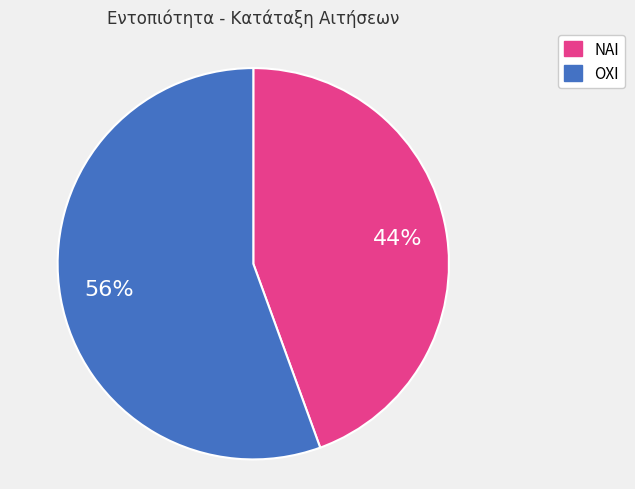

Is it true that ΝΑΙ is 44% of the pie?

True